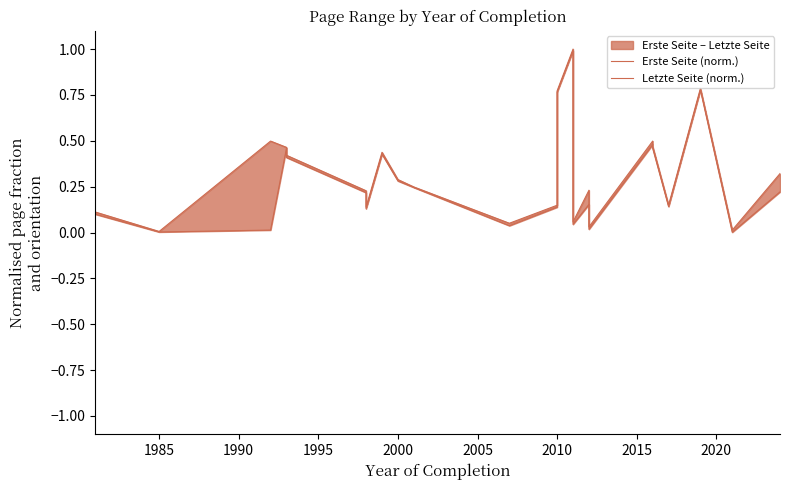

True or false: Letzte Seite (norm.) has more than 2 interior local peaks.

True